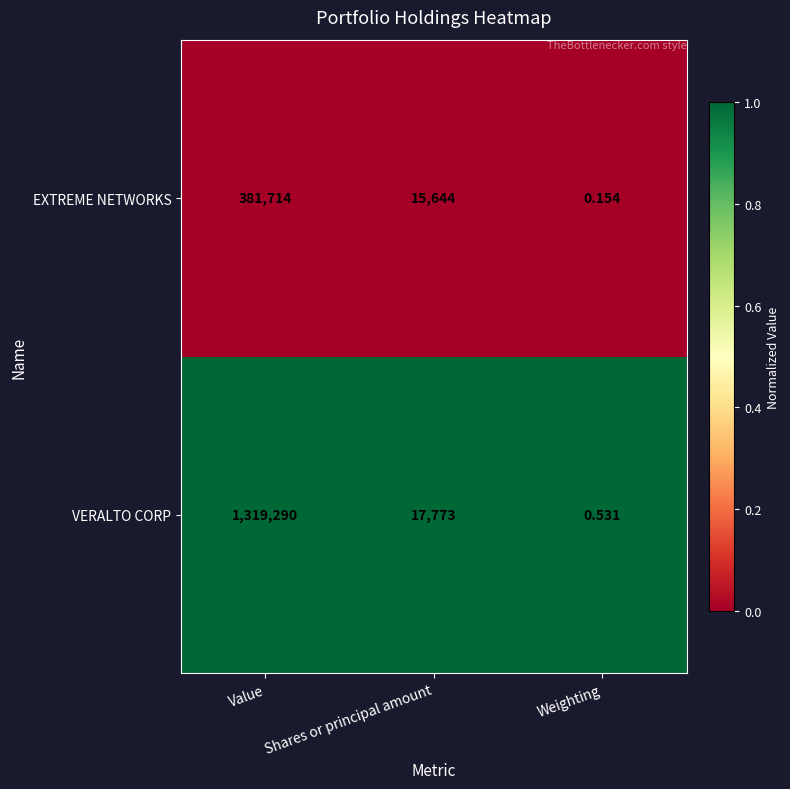

What is the maximum value shown in the chart?

1319290.0